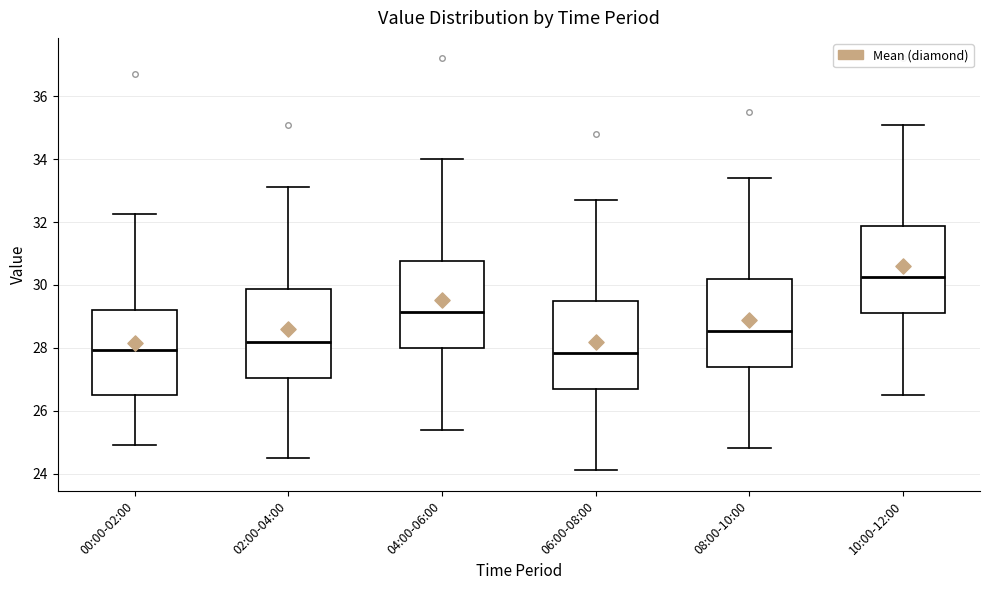

Reading left to right, read every box against the y-axis: the position of its median line, the range the box covers, and the ends of its whiskers. The values are not printed on the chart, so give them approximately, as read against the axis.

00:00-02:00: median 28.0, box 26.6 to 29.2, whiskers 25.0 to 32.2
02:00-04:00: median 28.2, box 27.0 to 29.8, whiskers 24.6 to 33.2
04:00-06:00: median 29.2, box 28.0 to 30.8, whiskers 25.4 to 34.0
06:00-08:00: median 27.8, box 26.8 to 29.4, whiskers 24.2 to 32.8
08:00-10:00: median 28.6, box 27.4 to 30.2, whiskers 24.8 to 33.4
10:00-12:00: median 30.2, box 29.2 to 31.8, whiskers 26.6 to 35.2